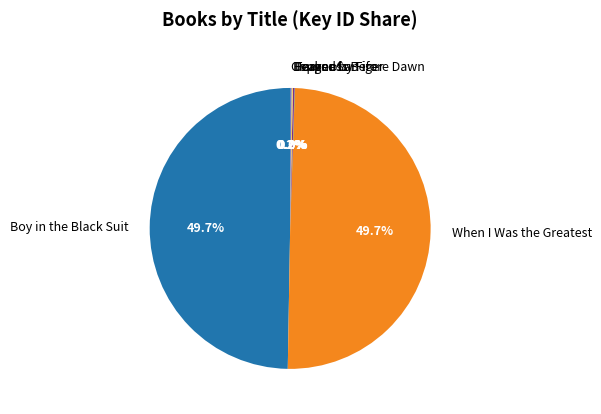

To the nearest percent, what portion does Boy in the Black Suit represent?

50%